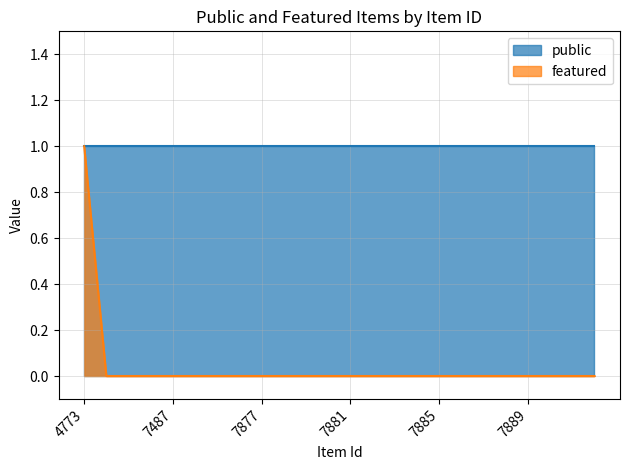

Between 7878 and 7874, which is larger?

7878